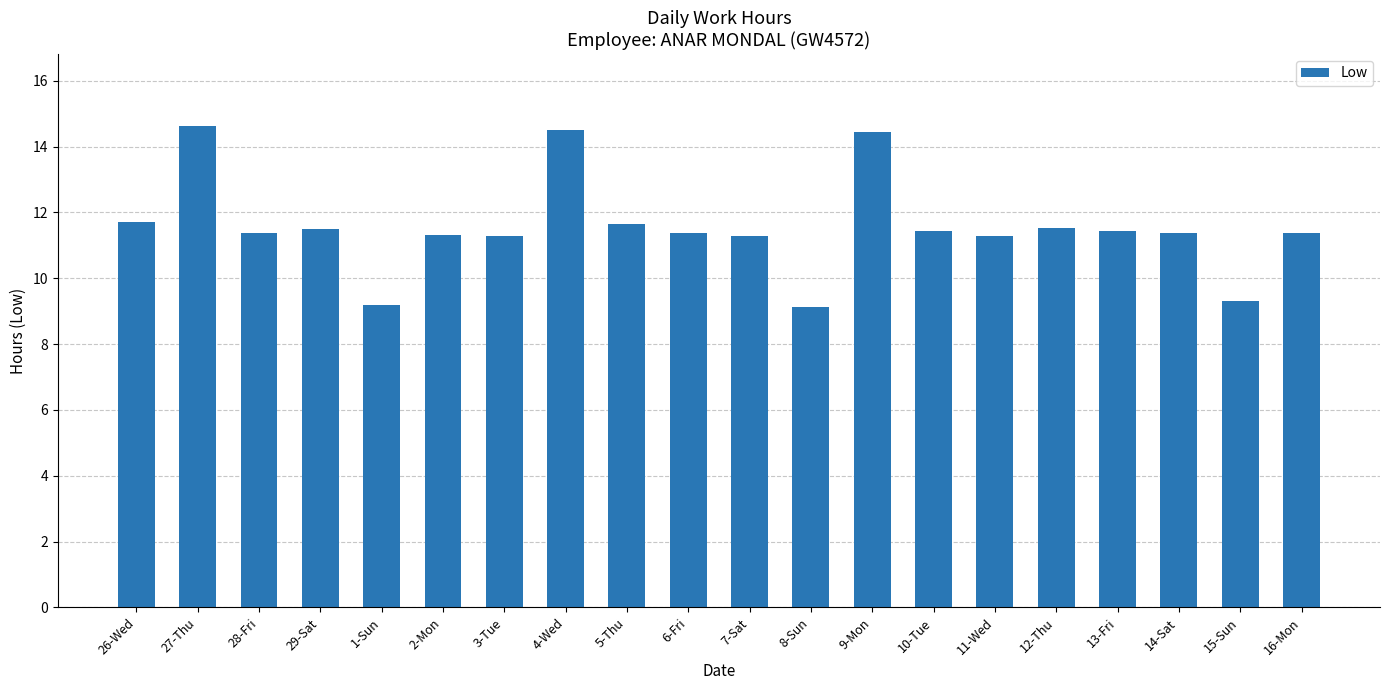

What is the minimum value shown in the chart?

9.1